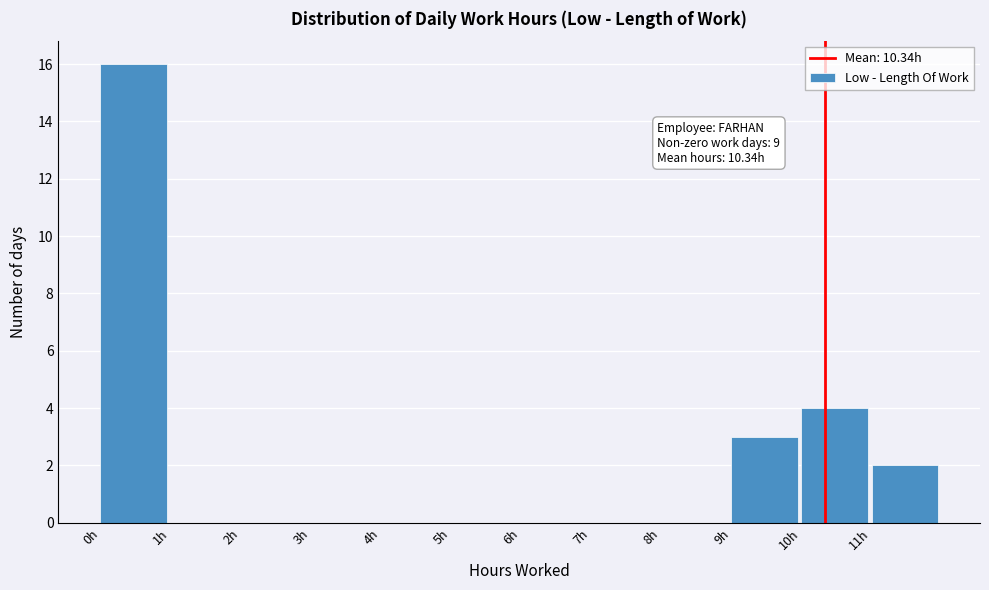

Which range on the x-axis has the tallest bar?

0 to 1